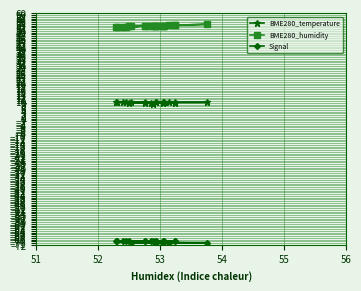

Reading left to right, extract all data points from this chart.

BME280_temperature: 9.5	9.5	9.4	9.4	9.4	9.3	9.3	9.3	9.3	9.2	9.2	9.2	9.2	9.2	9.0	9.0	9.0	8.9	8.9	8.4
BME280_humidity: 53.2	52.5	52.9	52.9	52.3	52.4	52.8	53.1	52.3	53.8	53.1	52.5	53.0	52.9	53.0	53.2	52.9	52.5	52.8	52.9
Signal: -70.0	-70.0	-70.0	-70.0	-70.0	-70.0	-70.0	-70.0	-70.0	-71.0	-71.0	-71.0	-71.0	-71.0	-70.0	-70.0	-70.0	-70.0	-70.0	-70.0